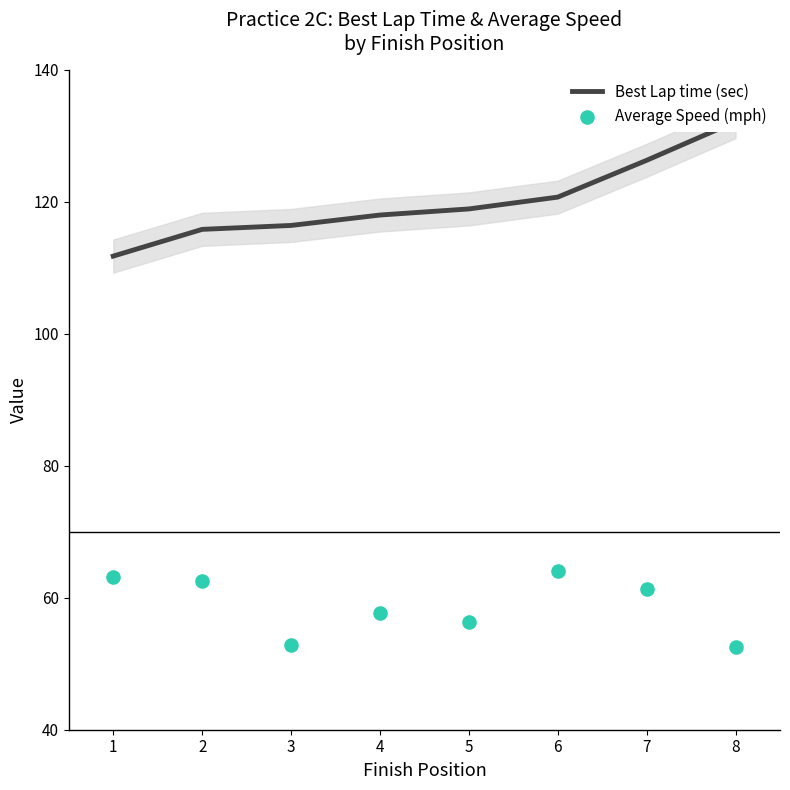

What are all the series names shown in the legend?

Best Lap time (sec), Average Speed (mph)